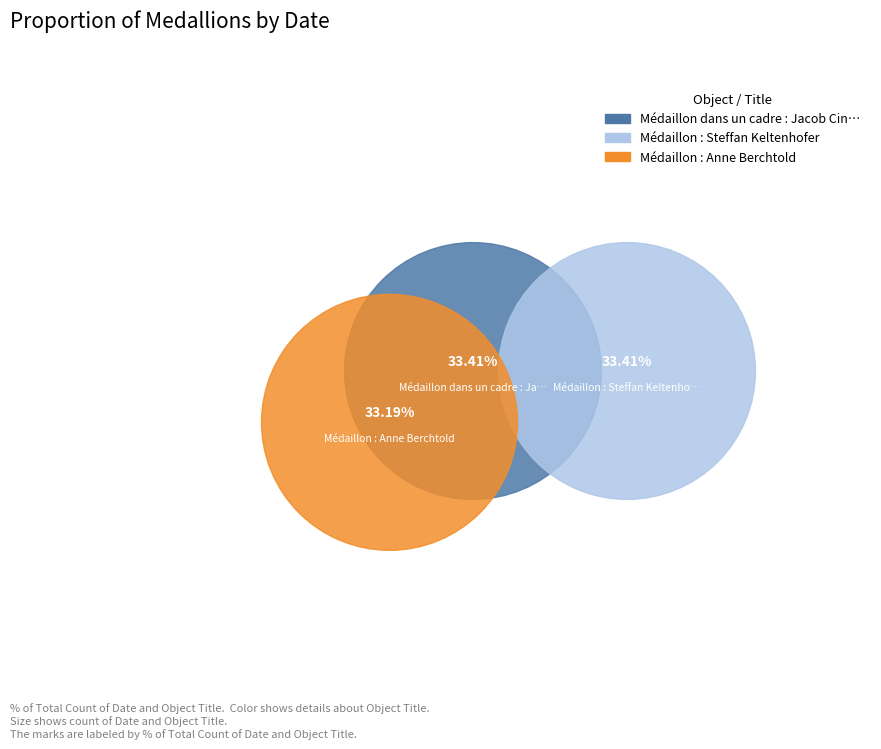

Count the number of slices in the pie.

3